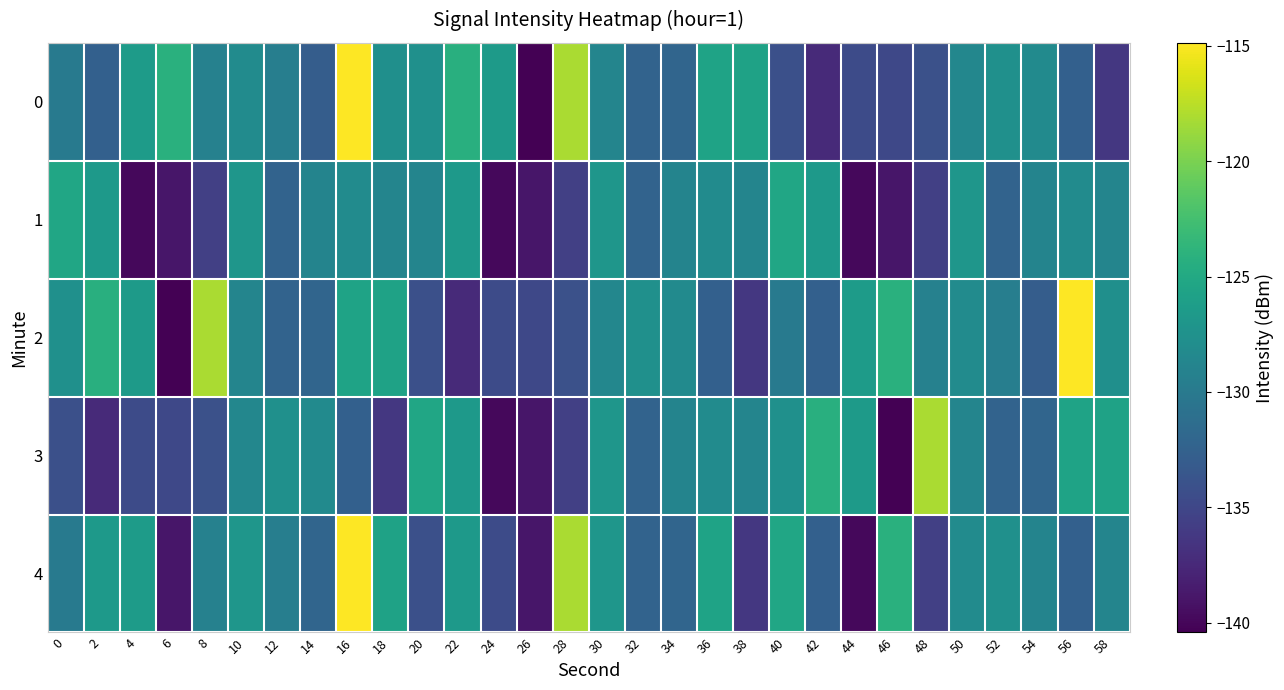

Between 10 and 36, which series saw the biggest shift?

2